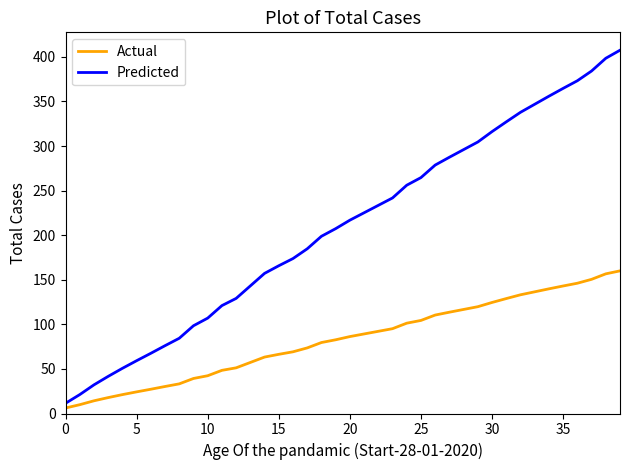

What are all the series names shown in the legend?

Actual, Predicted